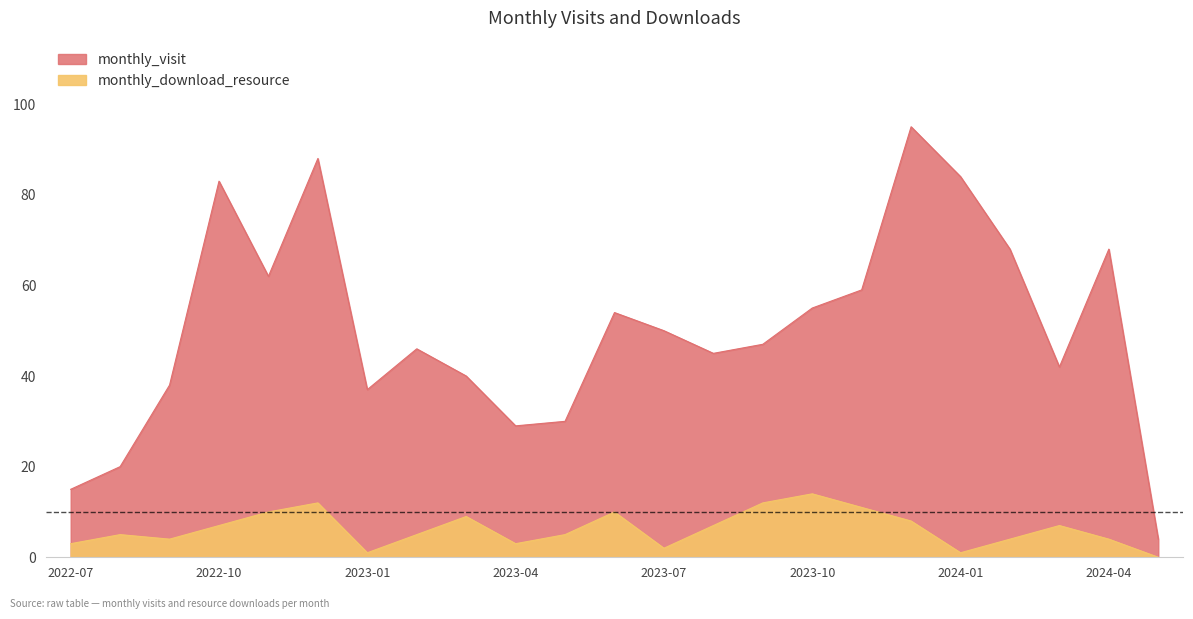

Between 2024-04 and 2023-04, which is larger?

2024-04